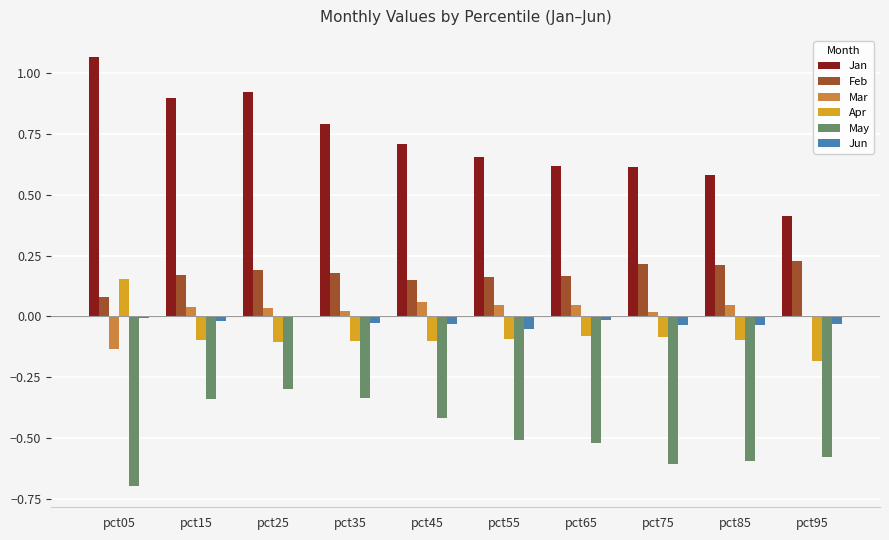

Is the value of Apr at pct95 greater than the value of Jan at pct85?

No